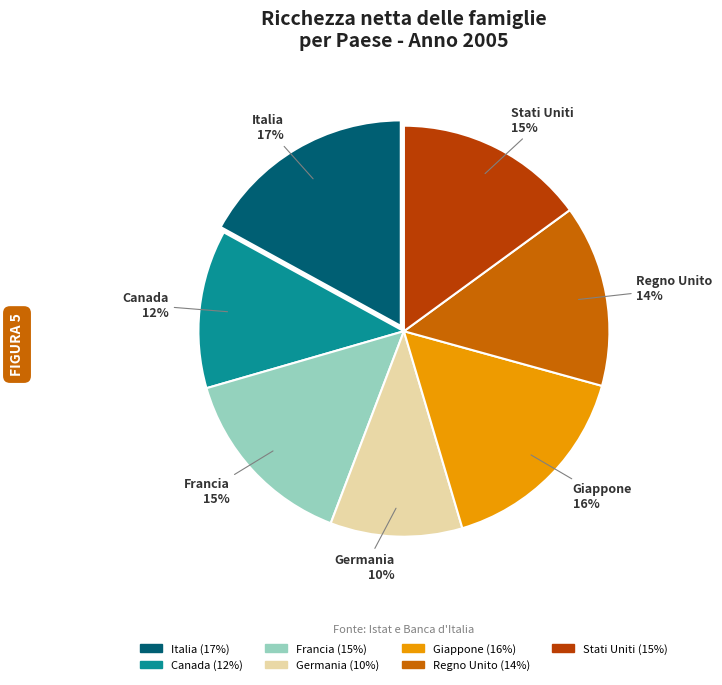

Which slice is the largest?

Italia